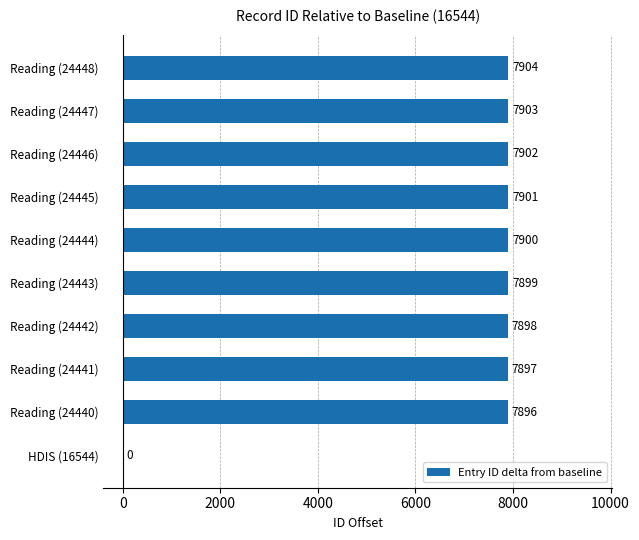

What value does the data have at Reading (24447)?

7903